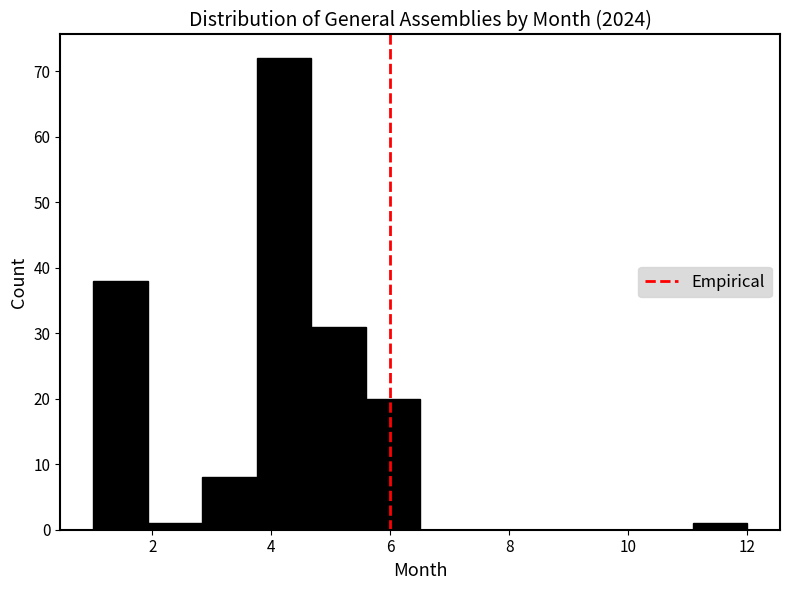

Reading left to right, list every bar in this chart as the range it spans on the x-axis followed by its height. Neither the bar edges nor the heights are printed on the chart, so give them approximately, as read against the axes.

1.0 to 2.0: 38
2.0 to 2.8: 1
2.8 to 3.8: 8
3.8 to 4.6: 72
4.6 to 5.6: 31
5.6 to 6.6: 20
6.6 to 7.4: 0
7.4 to 8.4: 0
8.4 to 9.2: 0
9.2 to 10.2: 0
10.2 to 11.0: 0
11.0 to 12.0: 1